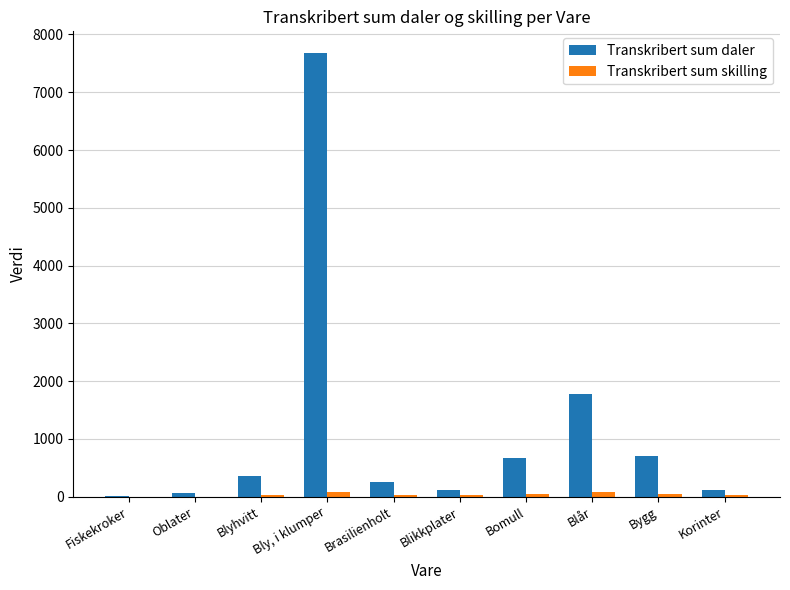

Is the value of Transkribert sum skilling at Oblater greater than the value of Transkribert sum daler at Blår?

No